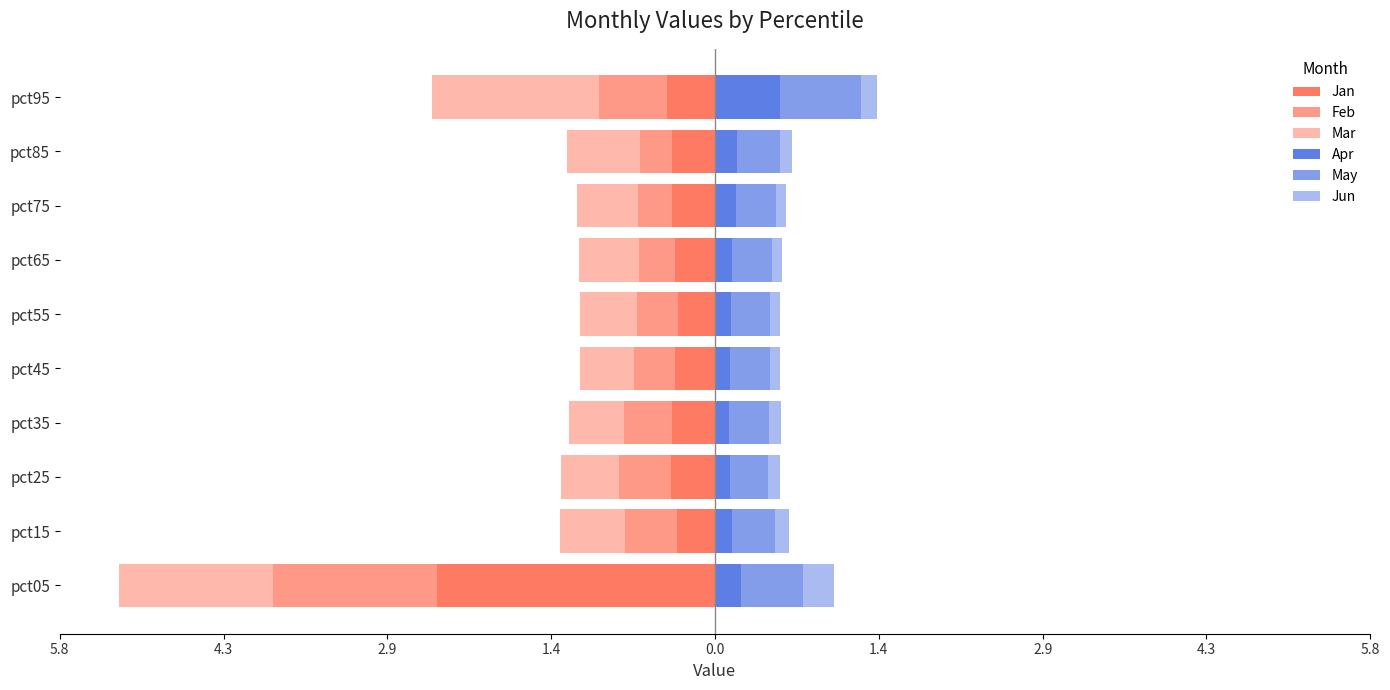

At how many categories does at least one series exceed -1?

10